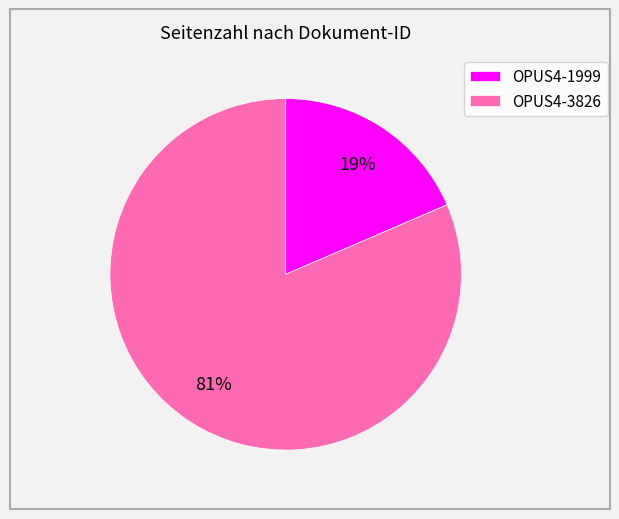

Is there a majority slice in this chart?

Yes